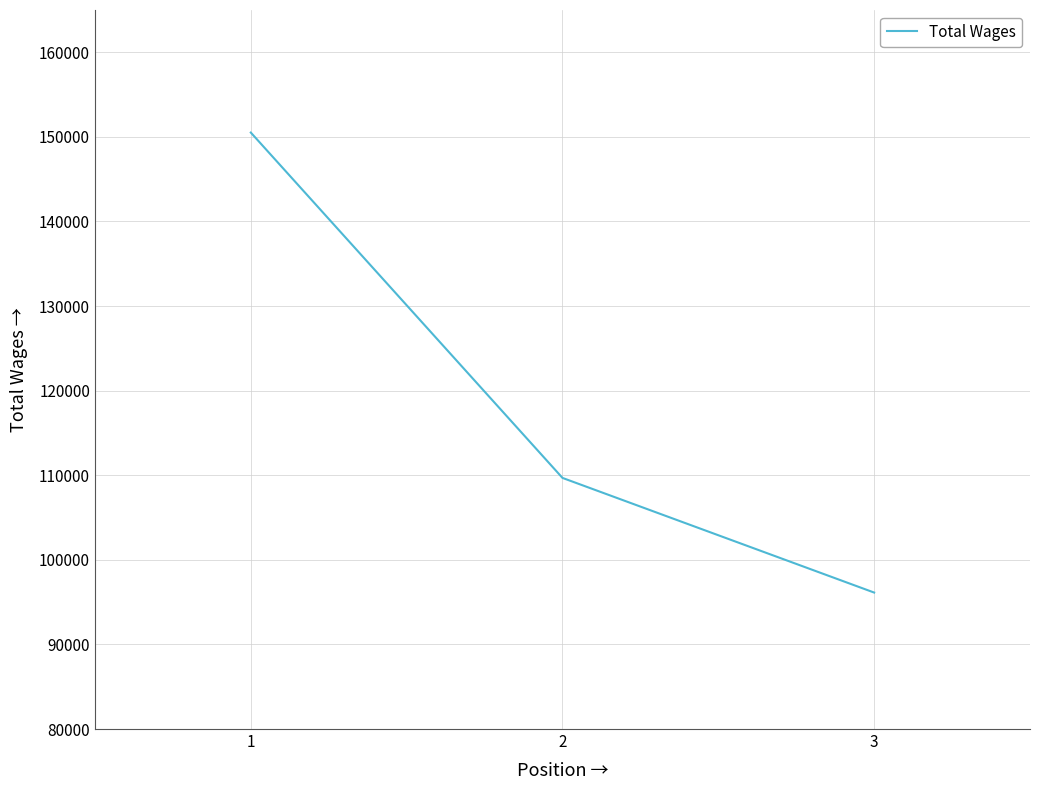

Which category has the highest value across all series?

1